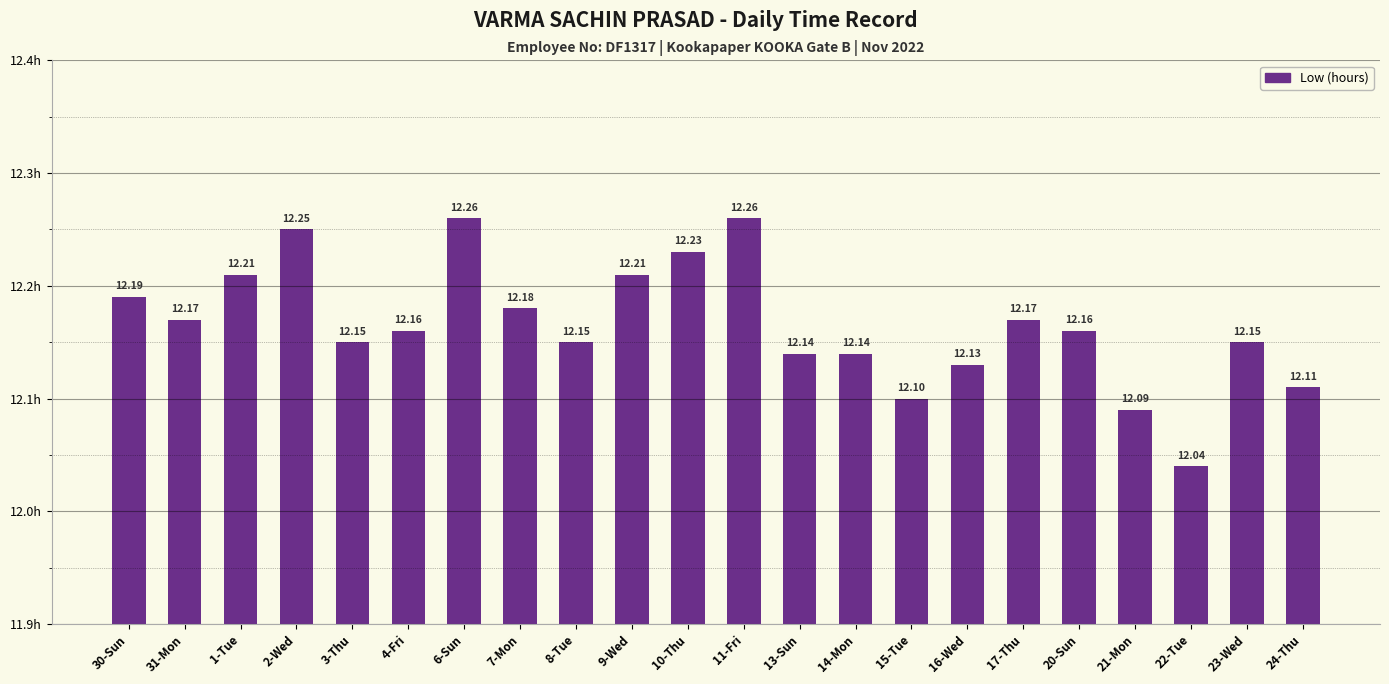

Which label corresponds to the smallest value in the chart?

22-Tue